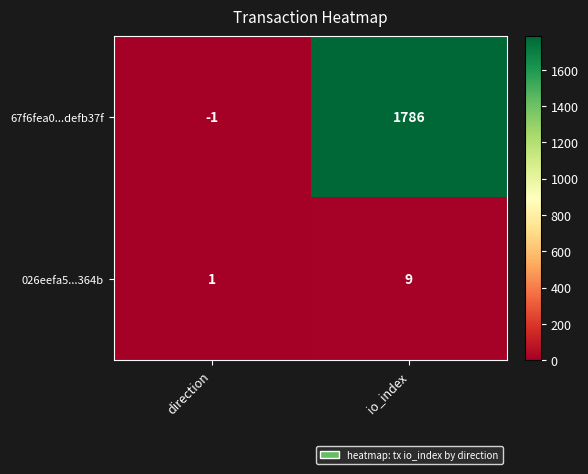

Reading left to right, extract all data points from this chart.

67f6fea0...defb37f: -1	1786
026eefa5...364b: 1	9